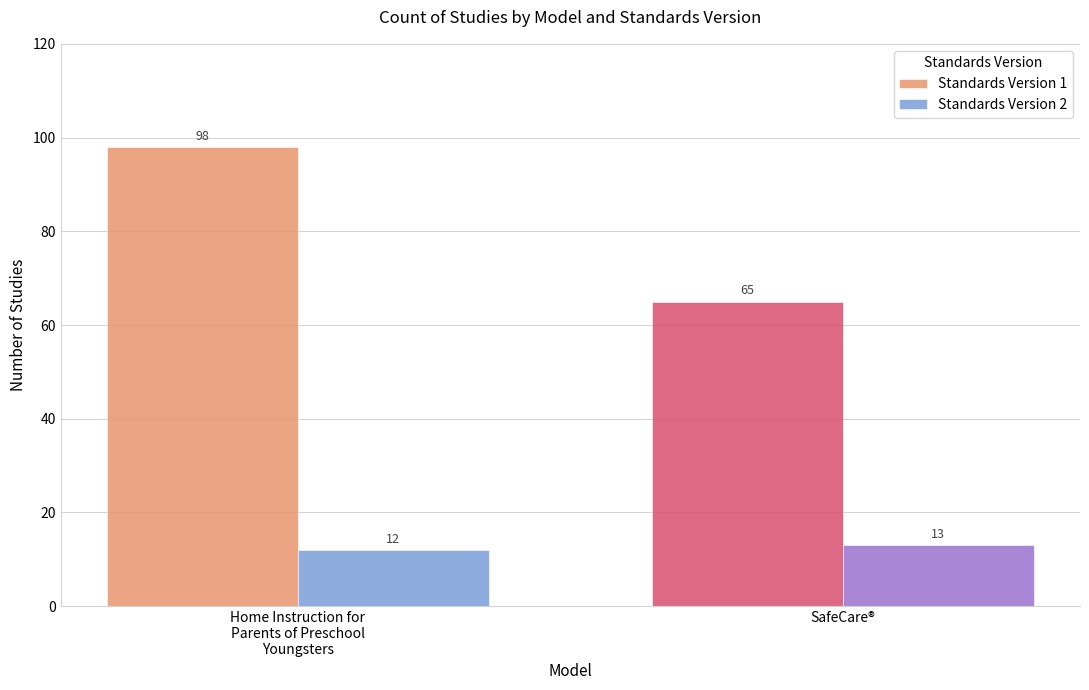

Between Home Instruction for
Parents of Preschool
Youngsters and SafeCare®, which series saw the biggest shift?

Standards Version 1